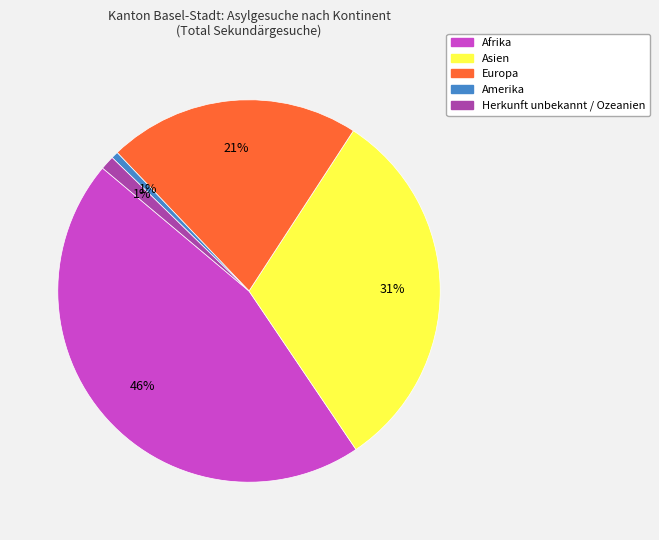

How many slices are in this pie chart?

5